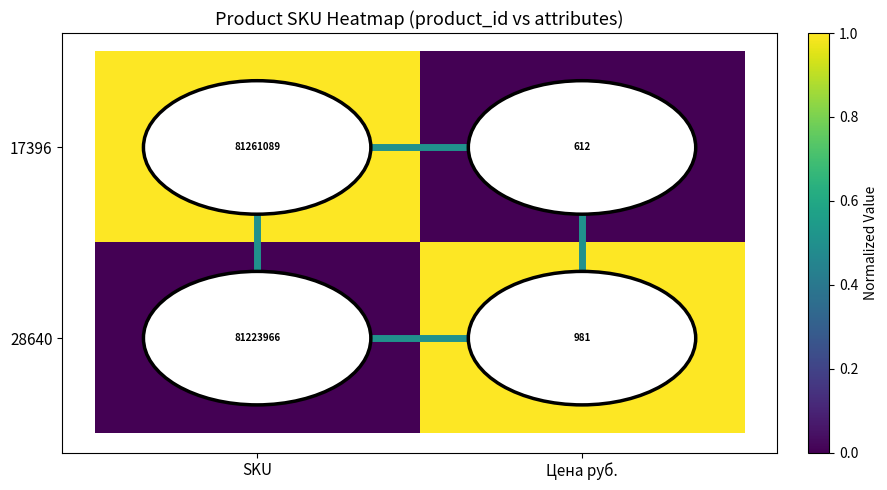

Which series has the largest total across all categories?

17396